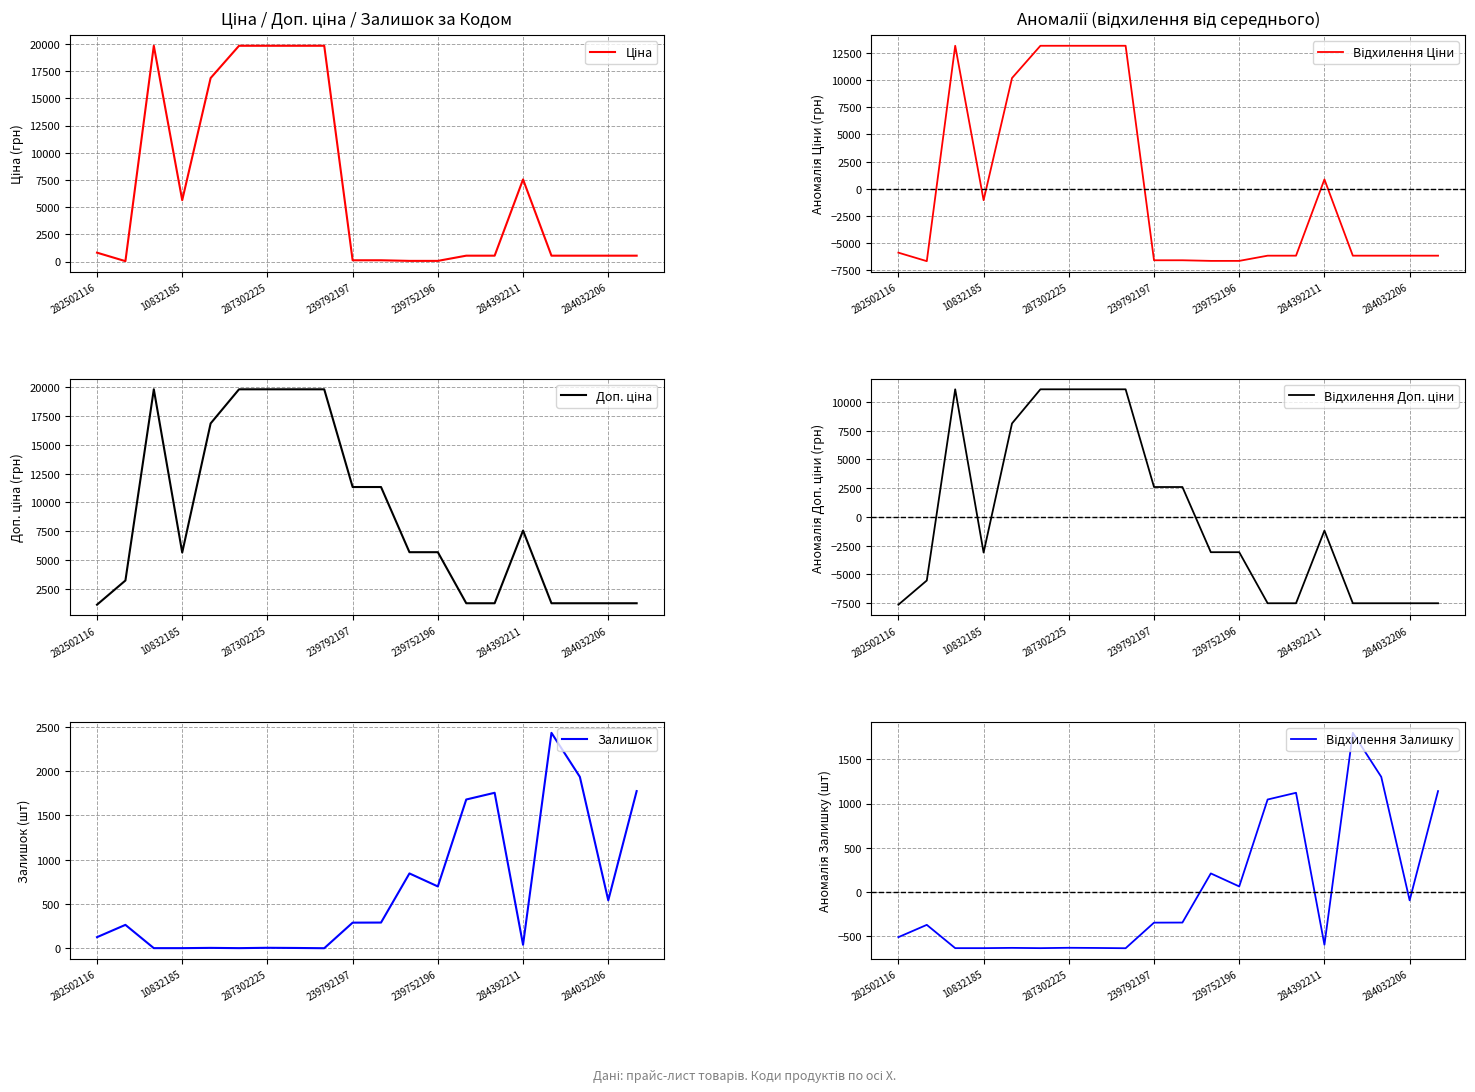

True or false: Відхилення Доп. ціни has a value of 11087.5 at 8.

True